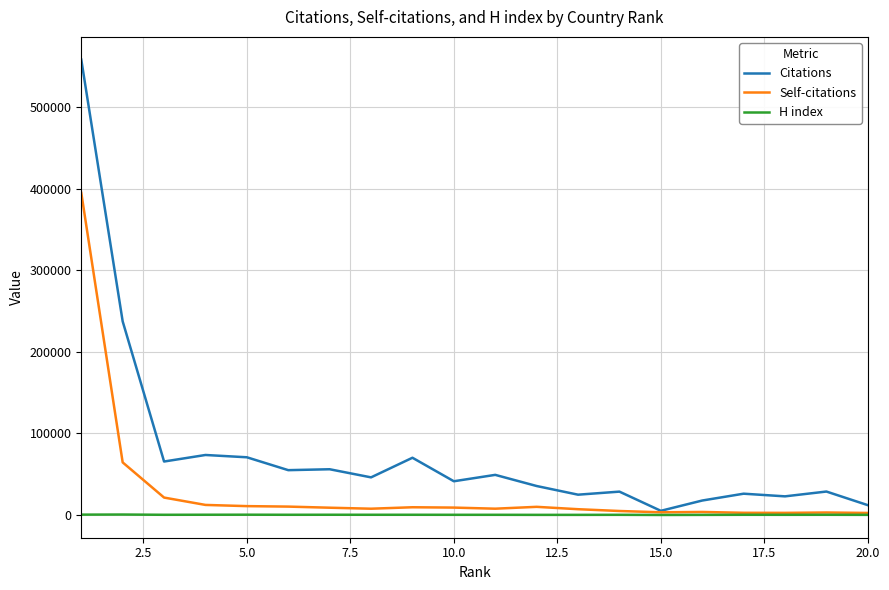

List the series in order of their peak value, highest first.

Citations, Self-citations, H index